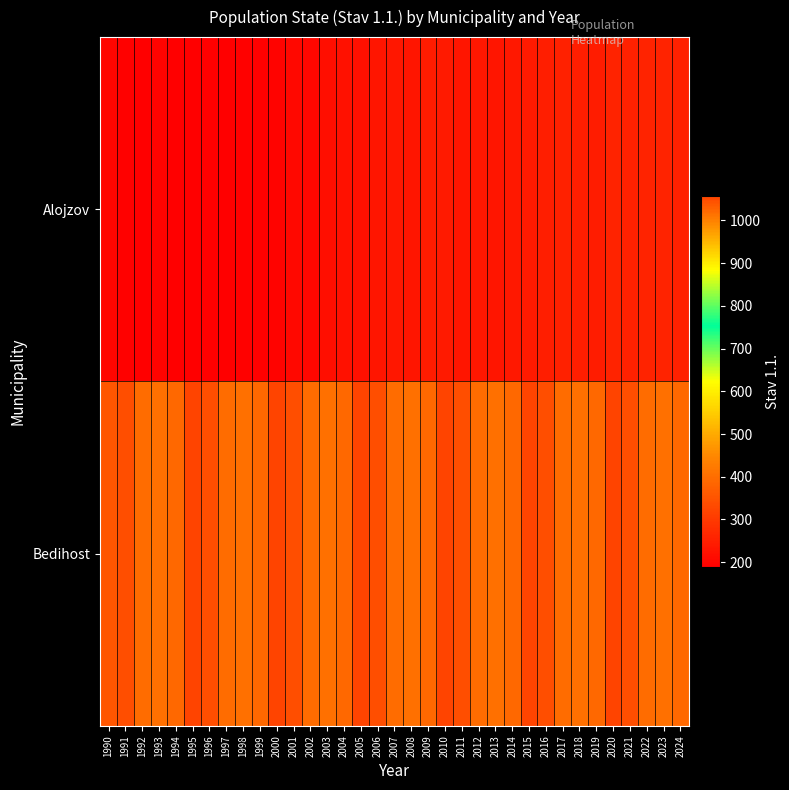

Between 2002 and 2023, which series saw the biggest shift?

Alojzov